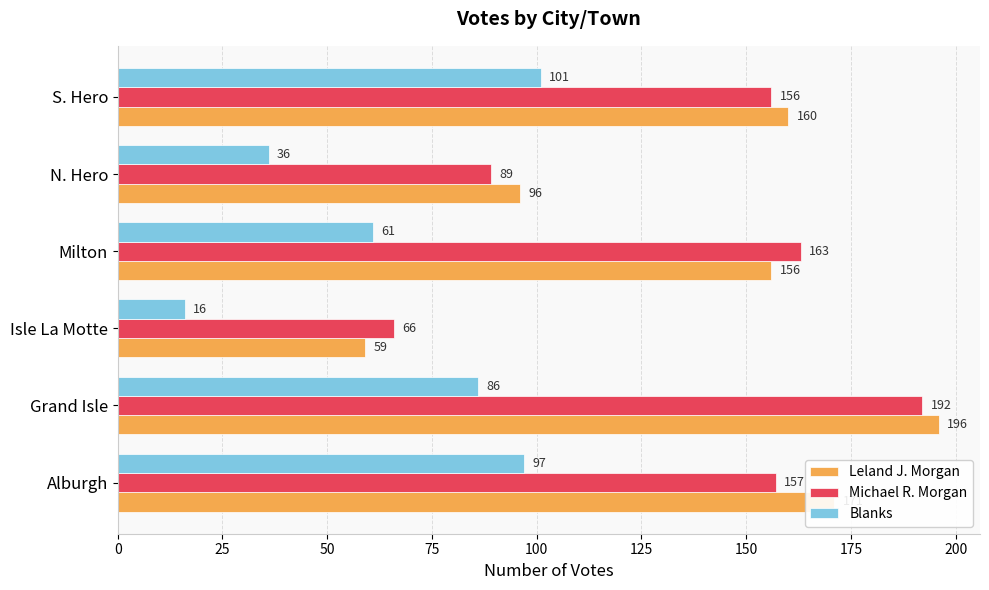

At how many categories does at least one series exceed 110?

4